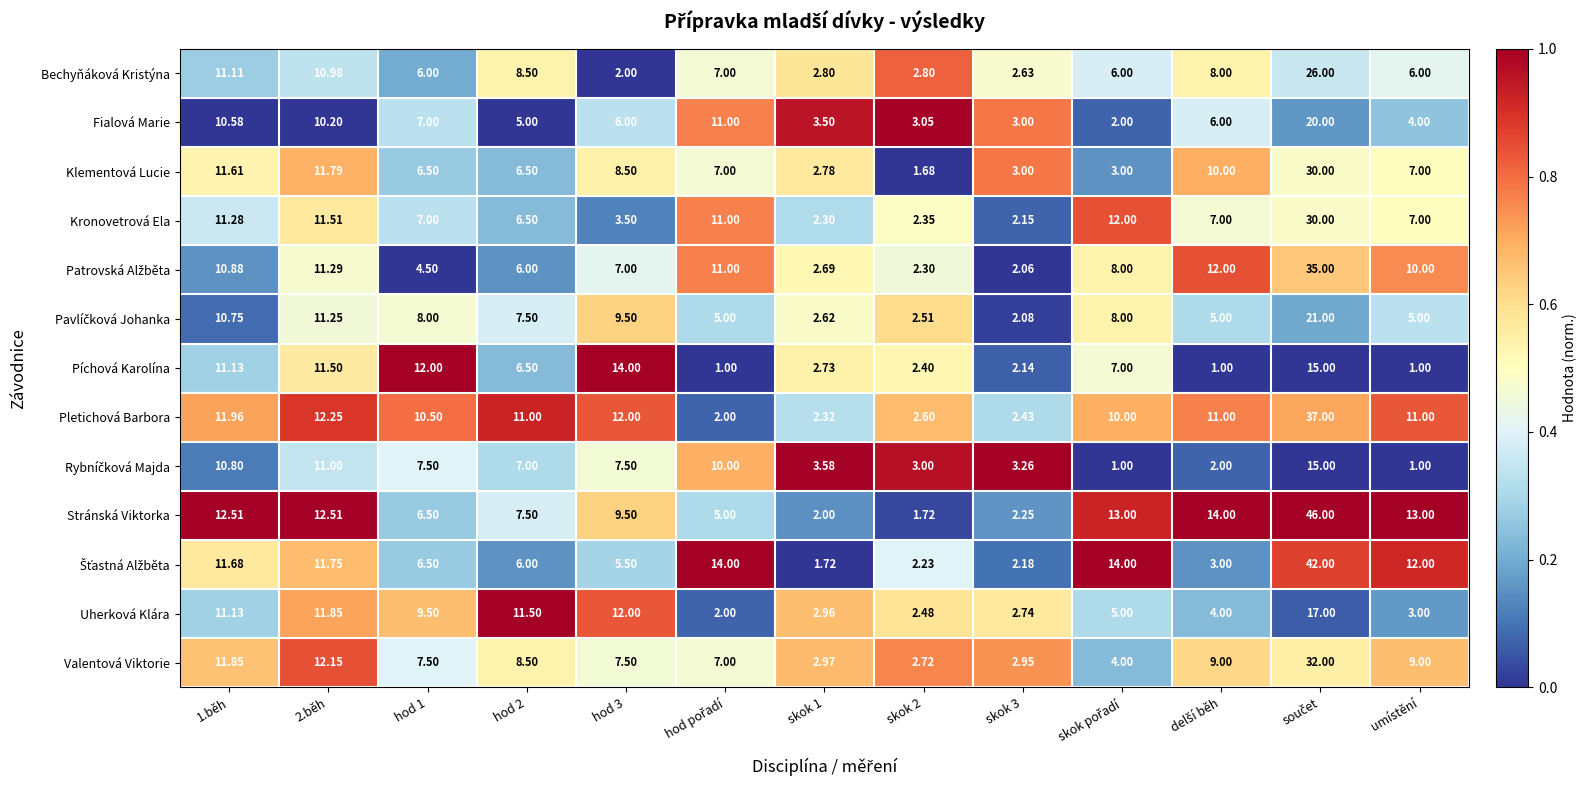

Which series has the largest total across all categories?

Stránská Viktorka